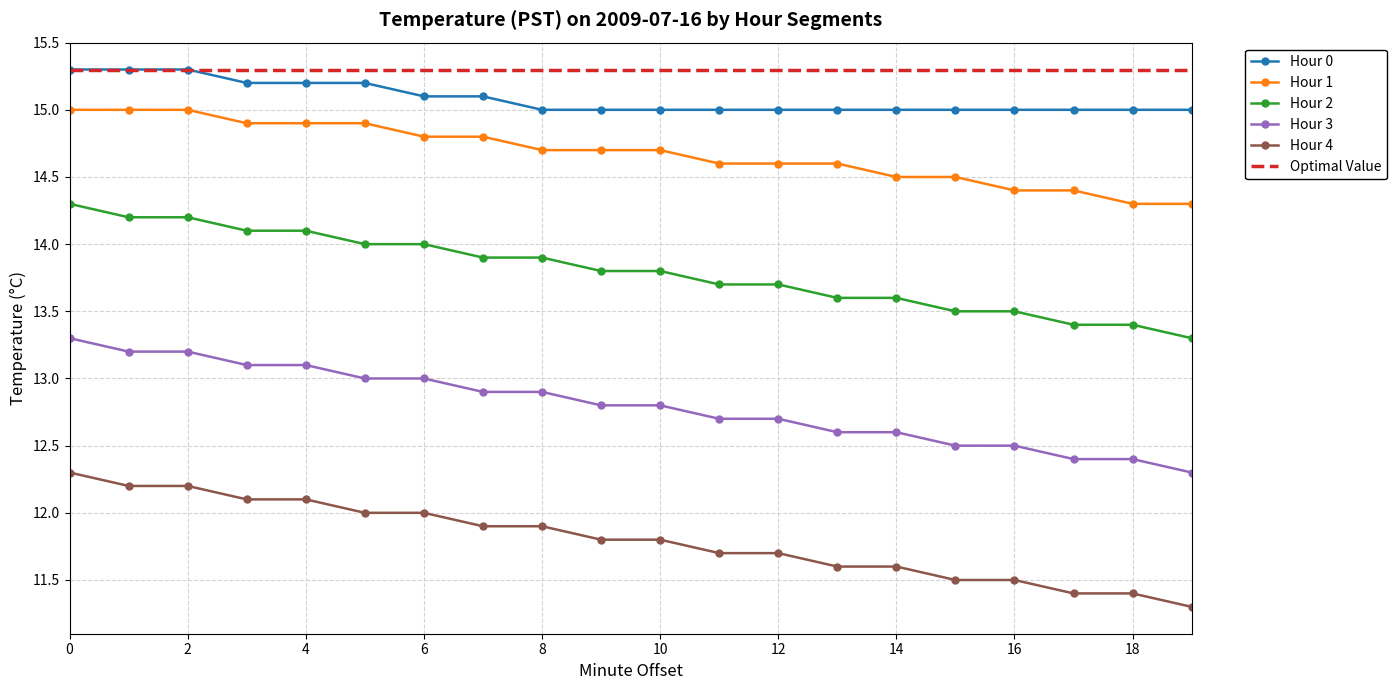

Which series has the largest total across all categories?

Optimal Value